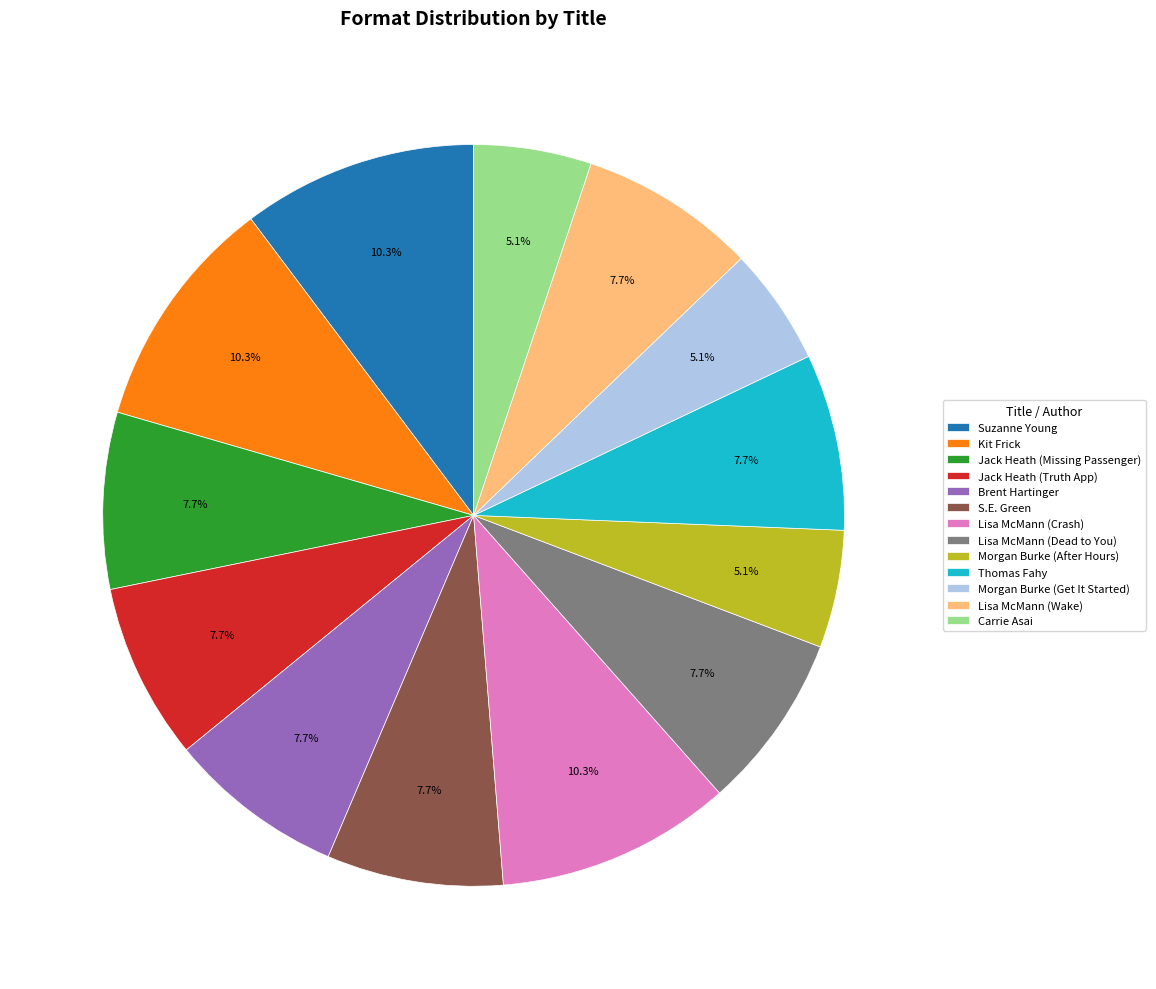

How much of the chart is everything except Kit Frick?

89.7%